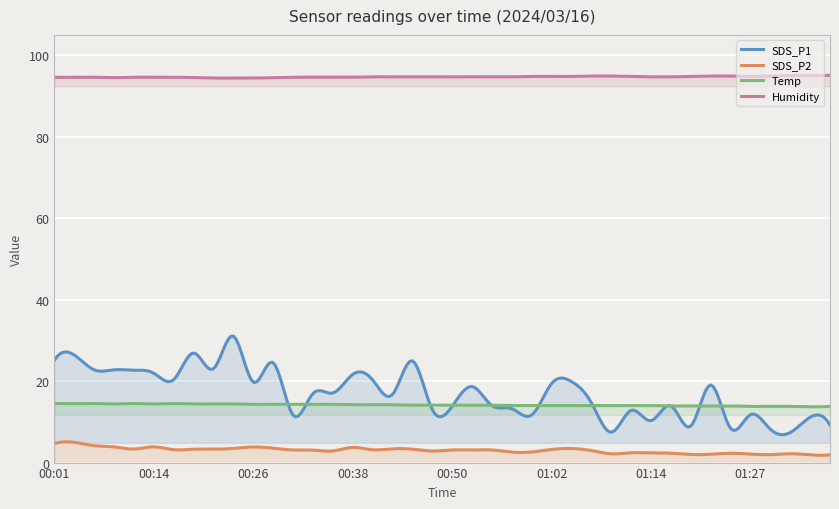

Which series has the widest spread of values?

SDS_P1